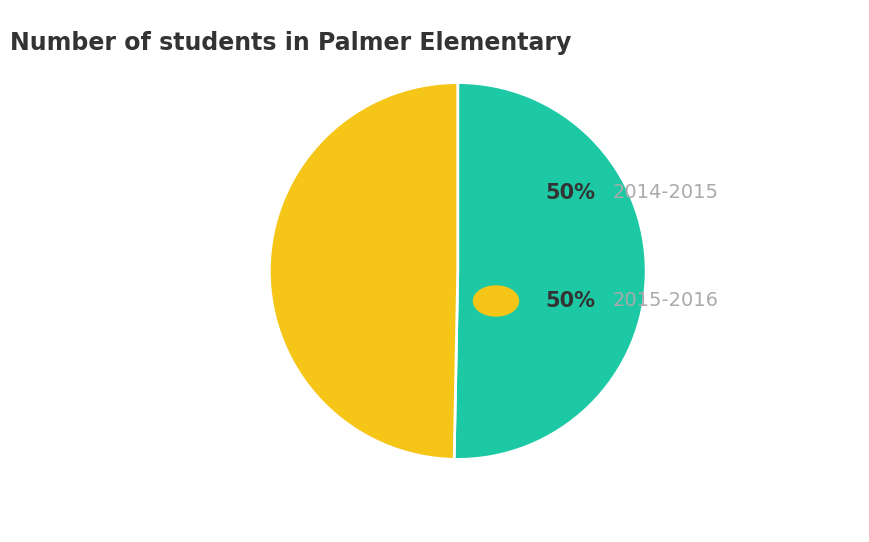

Is there any slice that represents more than half of the pie?

Yes